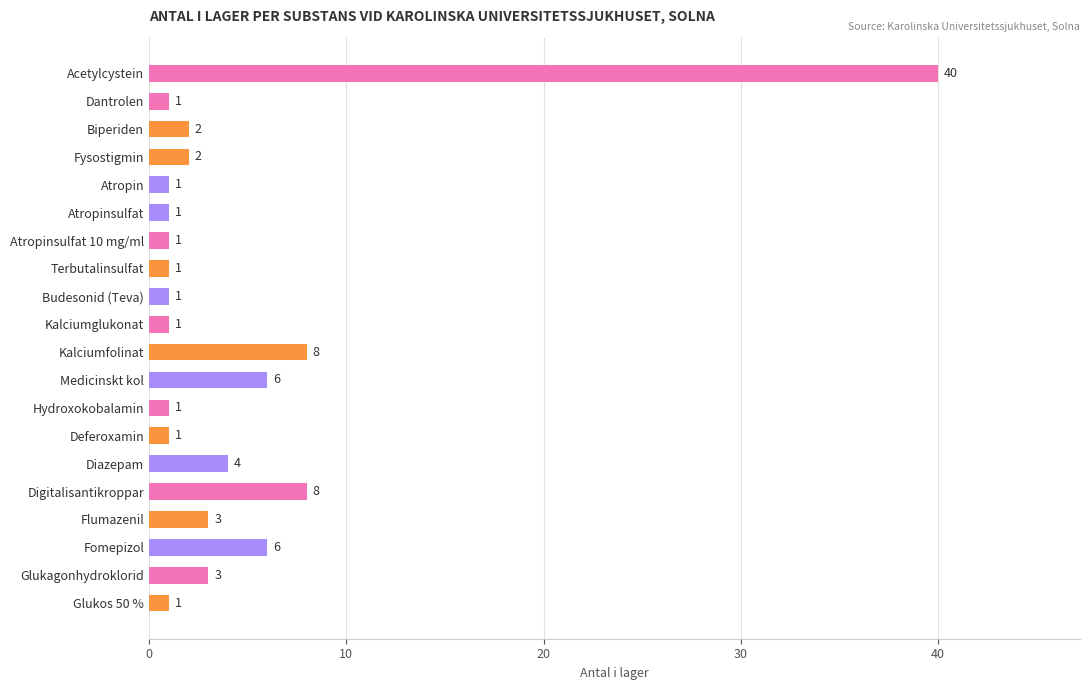

Reading top to bottom, list all the values displayed in this chart.

40	1	2	2	1	1	1	1	1	1	8	6	1	1	4	8	3	6	3	1